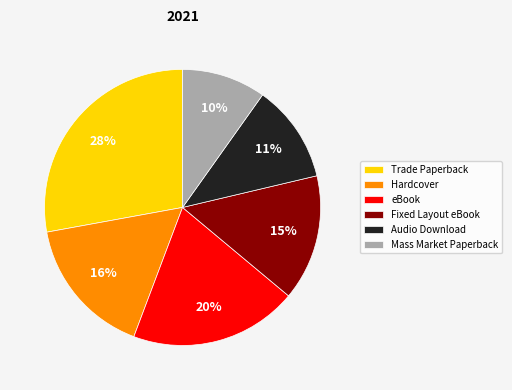

Combined, do Trade Paperback and Hardcover account for over 50%?

No